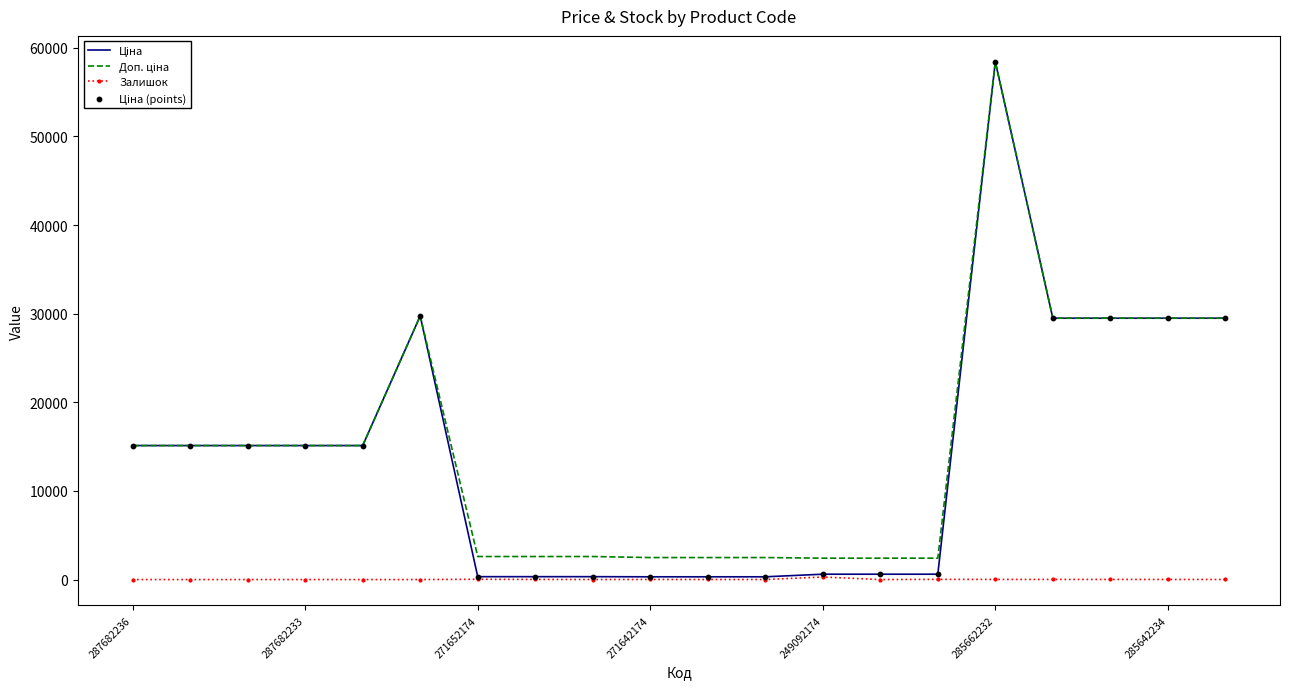

What is the greatest value displayed?

58426.5